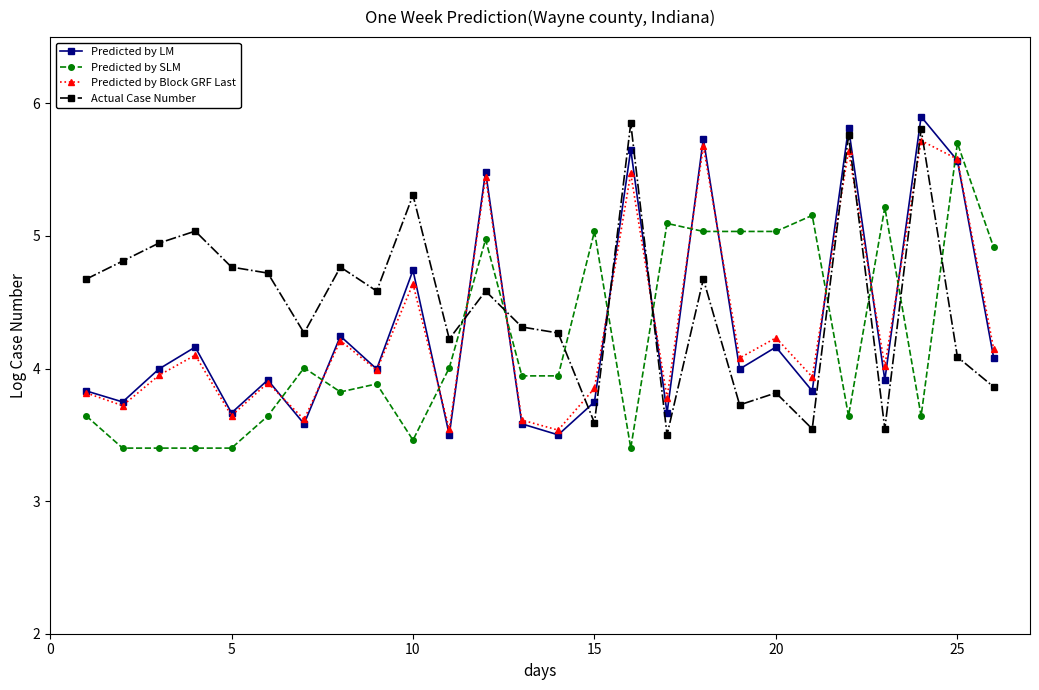

Which series has the largest total across all categories?

Actual Case Number